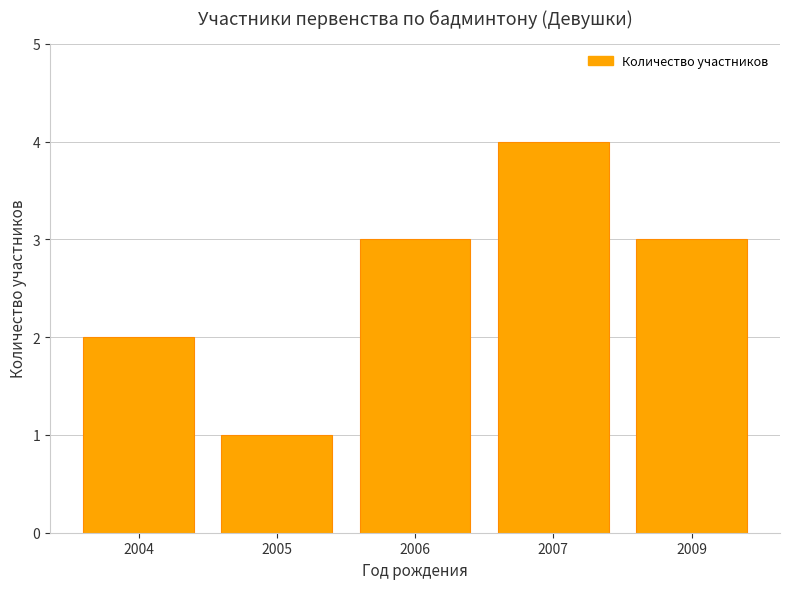

What is the difference between the maximum and minimum values?

3